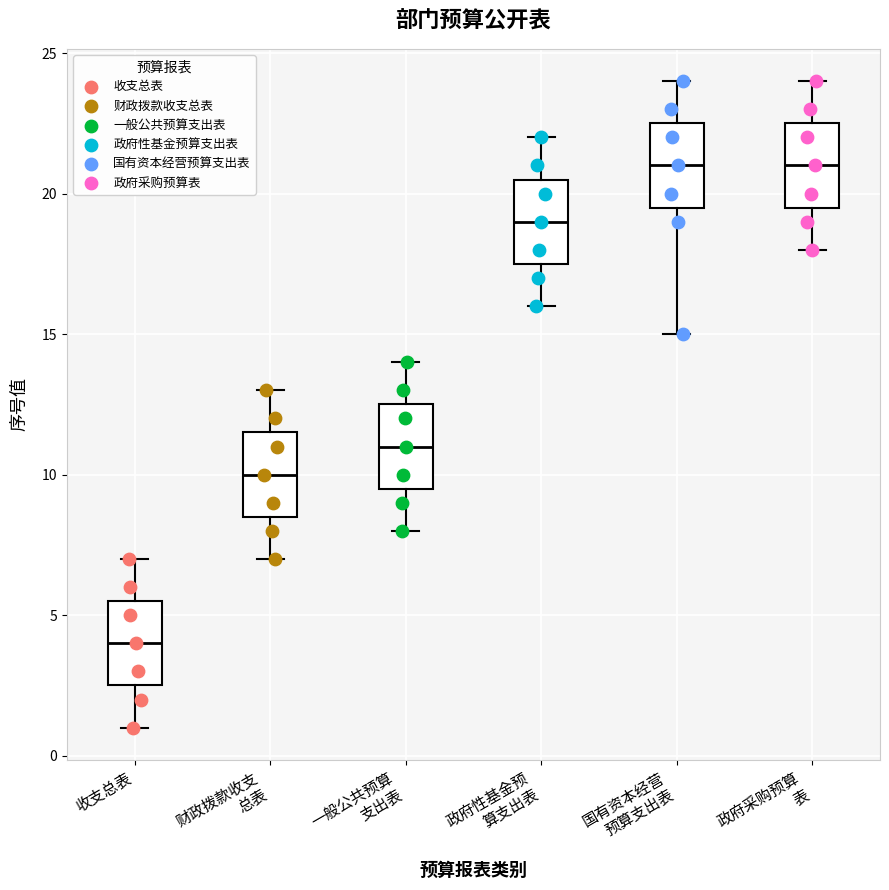

Reading left to right, transcribe this box plot: for each box, give where its median line is, the range the box spans, and where its two whiskers end, as read against the y-axis. The values are not printed on the chart, so give them approximately, as read against the axis.

收支总表: median 4.0, box 2.5 to 5.5, whiskers 1.0 to 7.0
财政拨款收支 总表: median 10.0, box 8.5 to 11.5, whiskers 7.0 to 13.0
一般公共预算 支出表: median 11.0, box 9.5 to 12.5, whiskers 8.0 to 14.0
政府性基金预 算支出表: median 19.0, box 17.5 to 20.5, whiskers 16.0 to 22.0
国有资本经营 预算支出表: median 21.0, box 19.5 to 22.5, whiskers 15.0 to 24.0
政府采购预算 表: median 21.0, box 19.5 to 22.5, whiskers 18.0 to 24.0